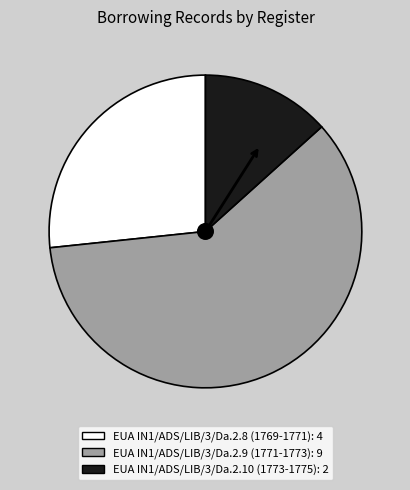

Is EUA IN1/ADS/LIB/3/Da.2.8 (1769-1771) the majority of the pie?

No